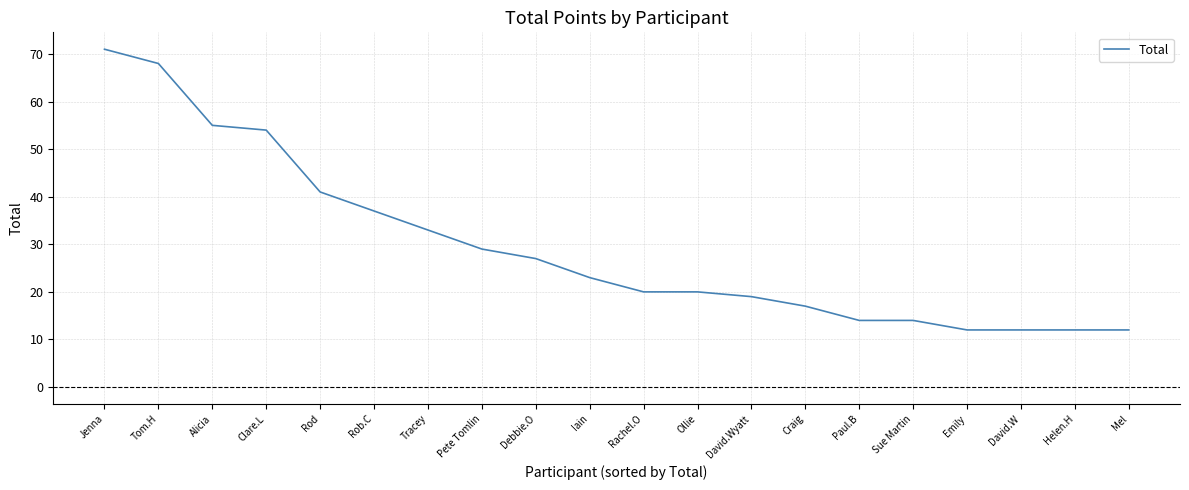

The value at Jenna is 19. True or false?

False